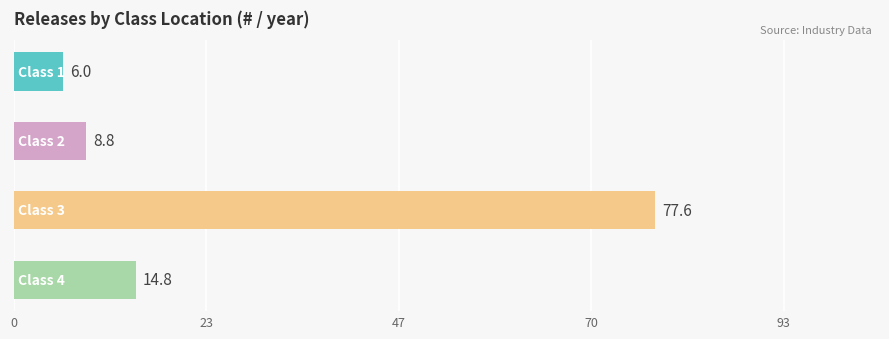

Reading top to bottom, what are all the values shown in this chart?

6.0	8.8	77.6	14.8